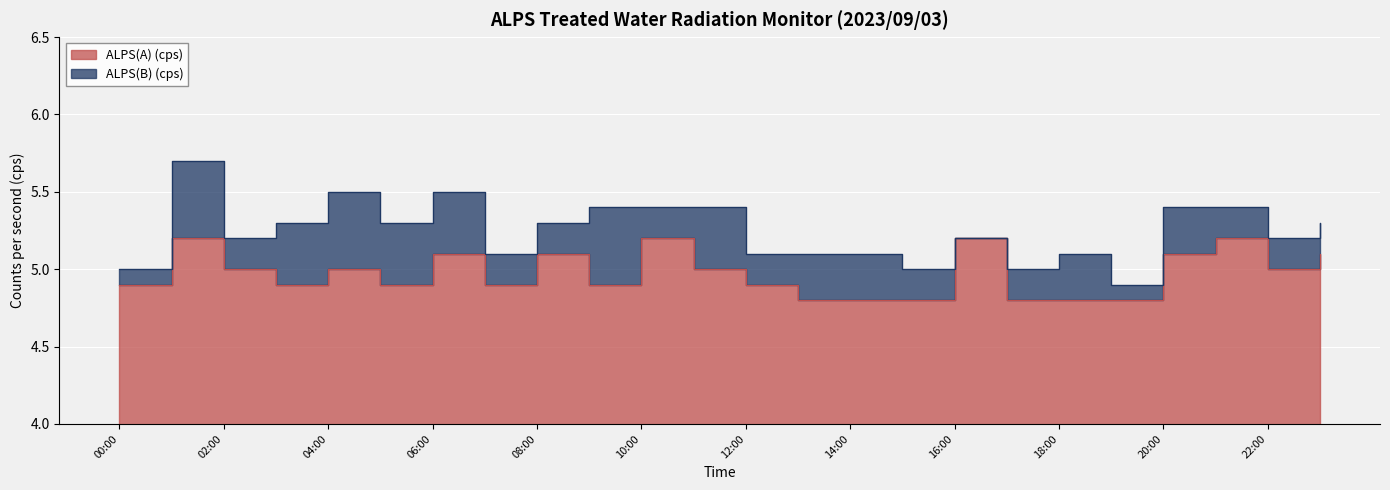

How many interior local valleys (lower than both neighbors) does the data have?

5